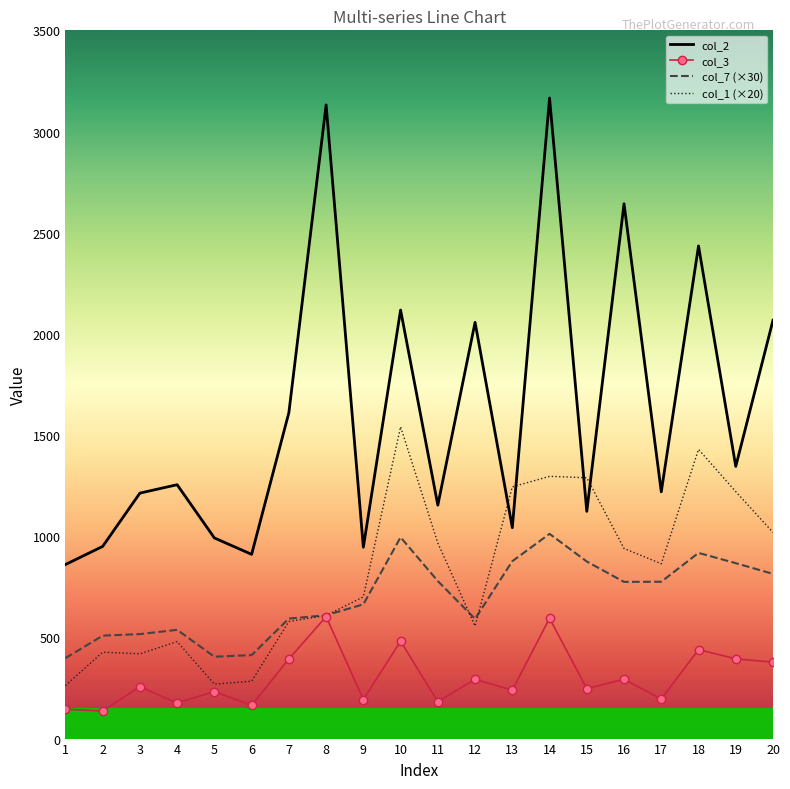

Where is col_7 (×30) nearest to the value 704?

9